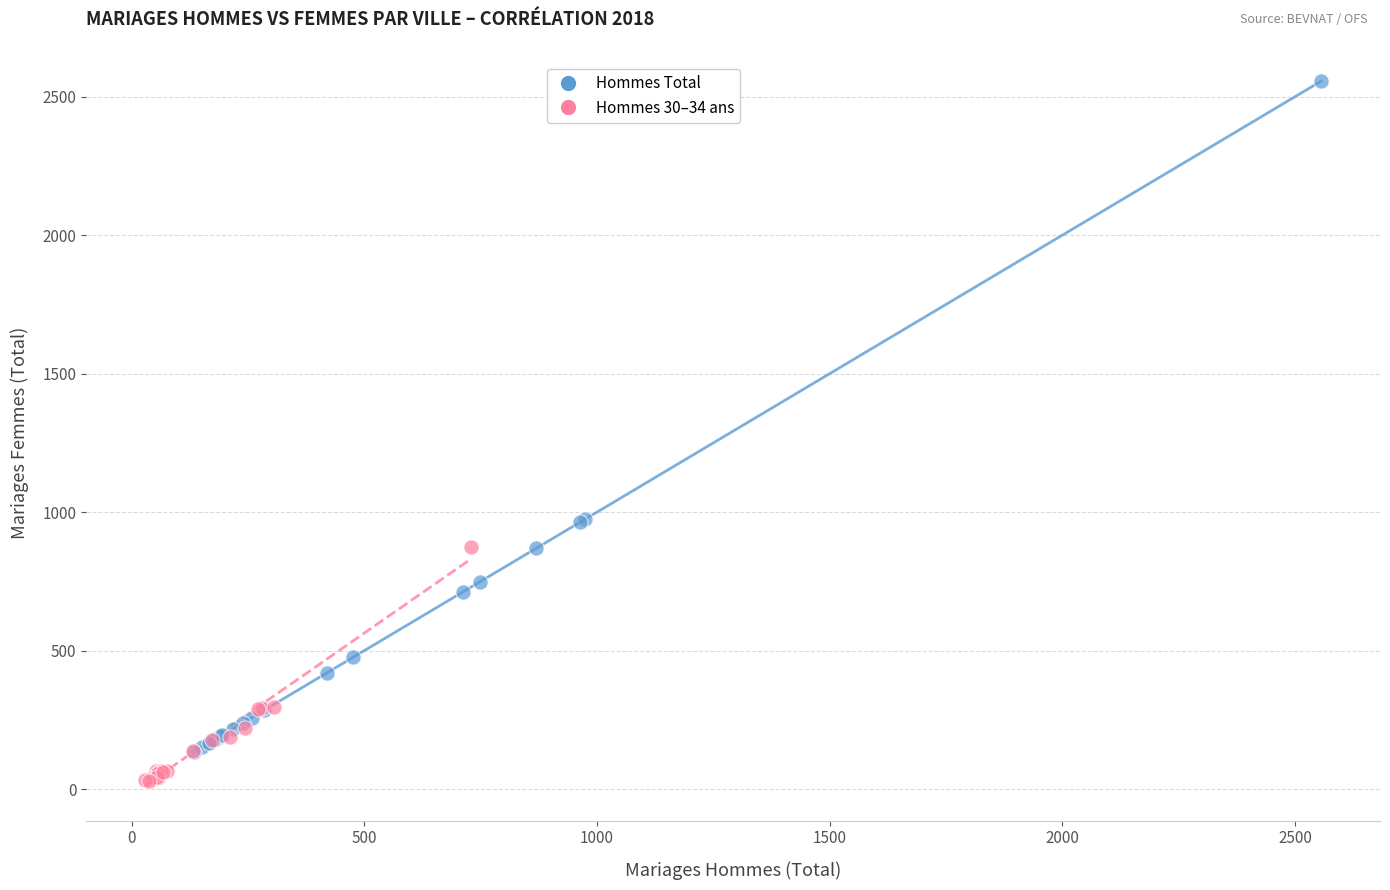

Which series has the largest Y range (max minus min)?

Hommes Total